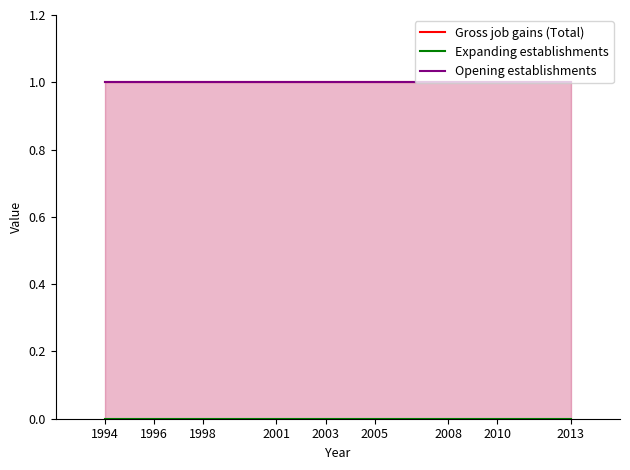

True or false: Opening establishments and Expanding establishments cross at least once.

False